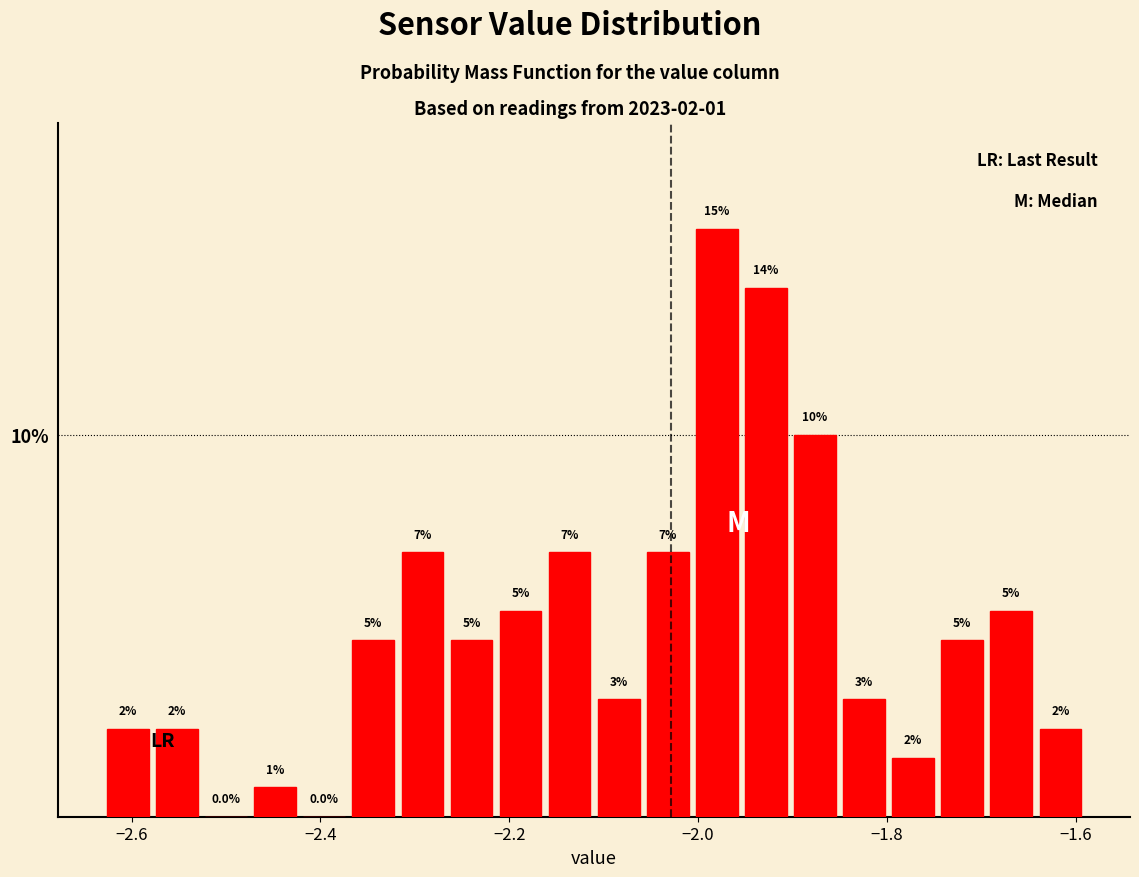

Around what value on the x-axis is the tallest bar? Give the approximate position of its centre, as read against the axis.

-1.98